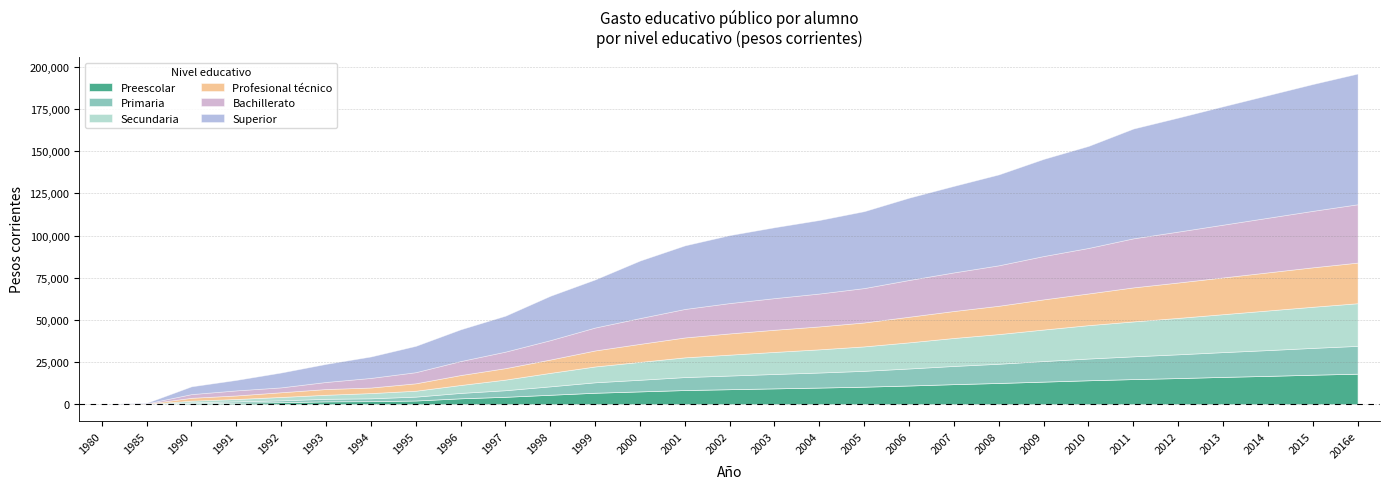

Reading right to left, extract all data points from this chart.

Preescolar: 2016e=18100	2015=17500	2014=16800	2013=16200	2012=15500	2011=14900	2010=14200	2009=13400	2008=12600	2007=11900	2006=11100	2005=10400	2004=9870	2003=9390	2002=8900	2001=8400	2000=7600	1999=6800	1998=5600	1997=4400	1996=3500	1995=2200	1994=1800	1993=1700	1992=1200	1991=900	1990=600	1985=54	1980=8
Primaria: 2016e=16500	2015=15900	2014=15300	2013=14700	2012=14100	2011=13500	2010=12900	2009=12200	2008=11400	2007=10800	2006=10100	2005=9400	2004=8925	2003=8546	2002=8100	2001=7700	2000=6900	1999=6200	1998=5000	1997=3900	1996=3200	1995=2300	1994=1700	1993=1500	1992=1100	1991=800	1990=500	1985=35	1980=6
Secundaria: 2016e=25300	2015=24400	2014=23500	2013=22500	2012=21600	2011=20700	2010=19800	2009=18700	2008=17600	2007=16600	2006=15500	2005=14500	2004=13755	2003=13082	2002=12400	2001=11700	2000=10600	1999=9400	1998=8000	1997=6300	1996=4700	1995=3500	1994=3100	1993=2400	1992=2000	1991=1400	1990=1000	1985=67	1980=10
Profesional técnico: 2016e=24100	2015=23400	2014=22600	2013=21800	2012=21000	2011=20200	2010=18800	2009=17900	2008=16800	2007=16000	2006=15200	2005=14200	2004=13598	2003=13142	2002=12600	2001=11800	2000=10700	1999=9500	1998=7900	1997=6800	1996=5900	1995=4400	1994=3300	1993=3400	1992=2800	1991=2100	1990=1700	1985=161	1980=43
Bachillerato: 2016e=34600	2015=33500	2014=32400	2013=31300	2012=30200	2011=29100	2010=27000	2009=25700	2008=24000	2007=22900	2006=21800	2005=20400	2004=19514	2003=18774	2002=18000	2001=16900	2000=15300	1999=13600	1998=11500	1997=9800	1996=8300	1995=6600	1994=5700	1993=4200	1992=2900	1991=3000	1990=2200	1985=195	1980=24
Superior: 2016e=77500	2015=75200	2014=72700	2013=70200	2012=67600	2011=65100	2010=60500	2009=57600	2008=53900	2007=51300	2006=48800	2005=45600	2004=43596	2003=42033	2002=40300	2001=37700	2000=34100	1999=28500	1998=26300	1997=21300	1996=18800	1995=15600	1994=12700	1993=10700	1992=8800	1991=6200	1990=4600	1985=295	1980=89